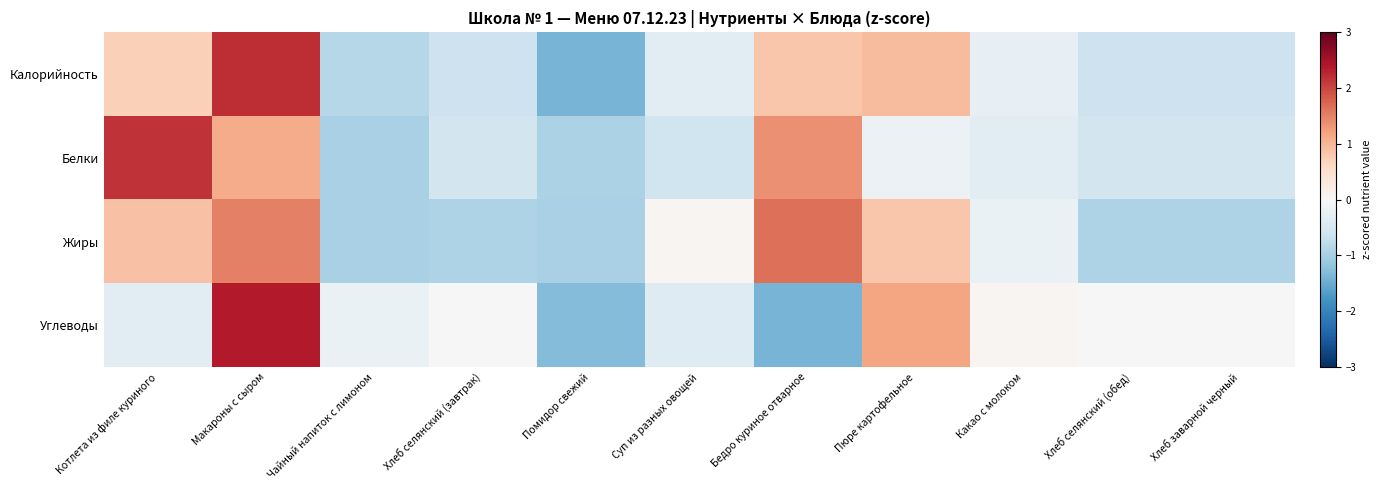

Which series has the largest range (max minus min)?

Углеводы